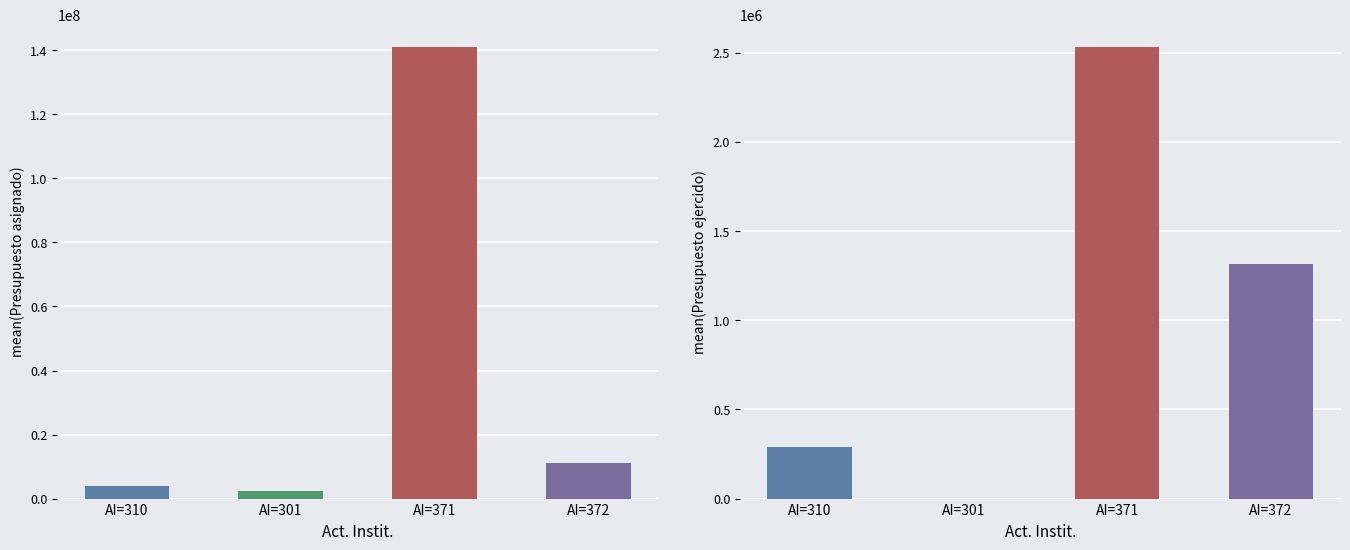

What is the label of the 2nd bar from the right?

AI=371